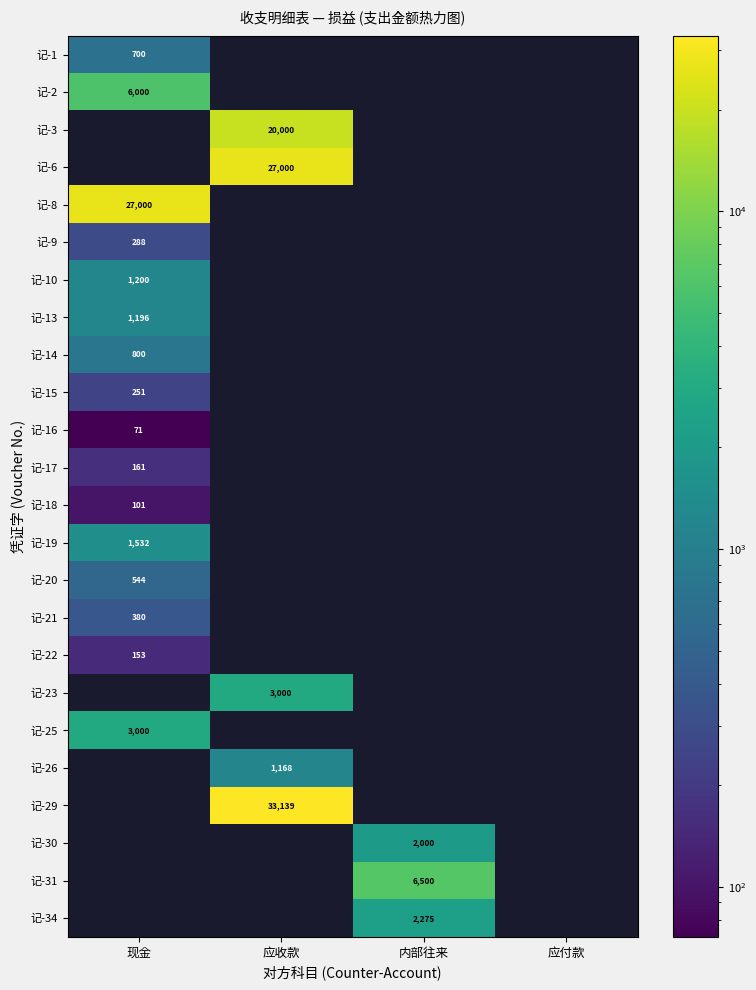

True or false: 记-16 has a value of 71 at 现金.

True